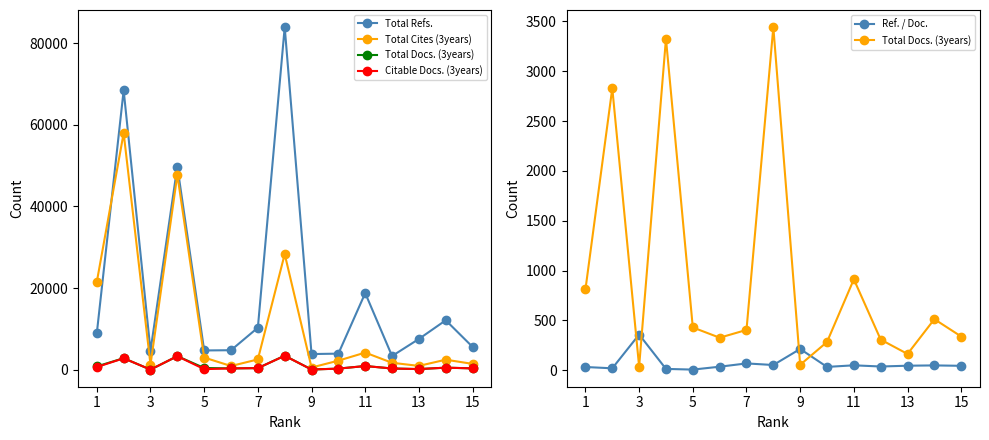

What is the total value across all series at 13?

13699